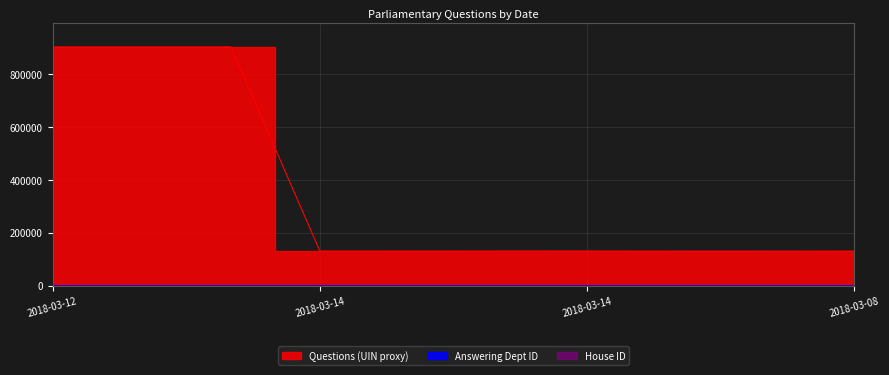

True or false: Answering Dept ID and Questions (UIN proxy) cross at least once.

False